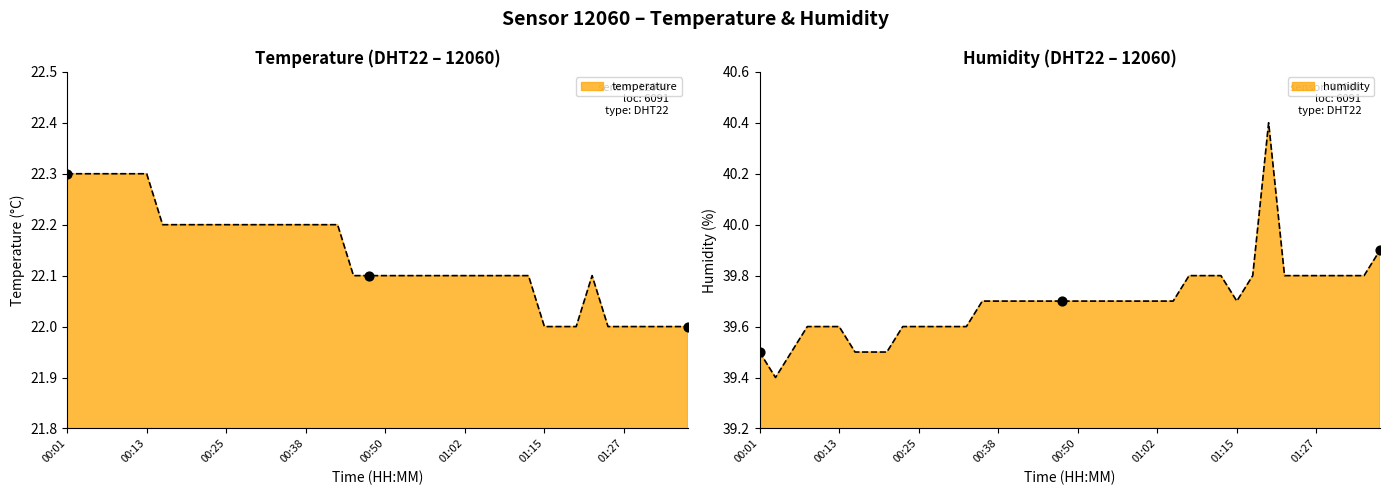

Which series has the widest spread of Y values?

humidity